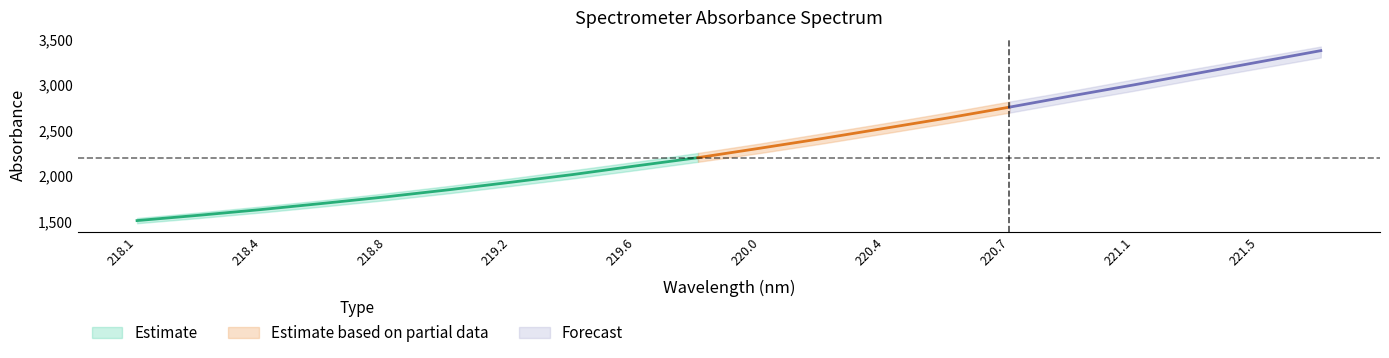

Which category has the lowest value across all series?

218.0596